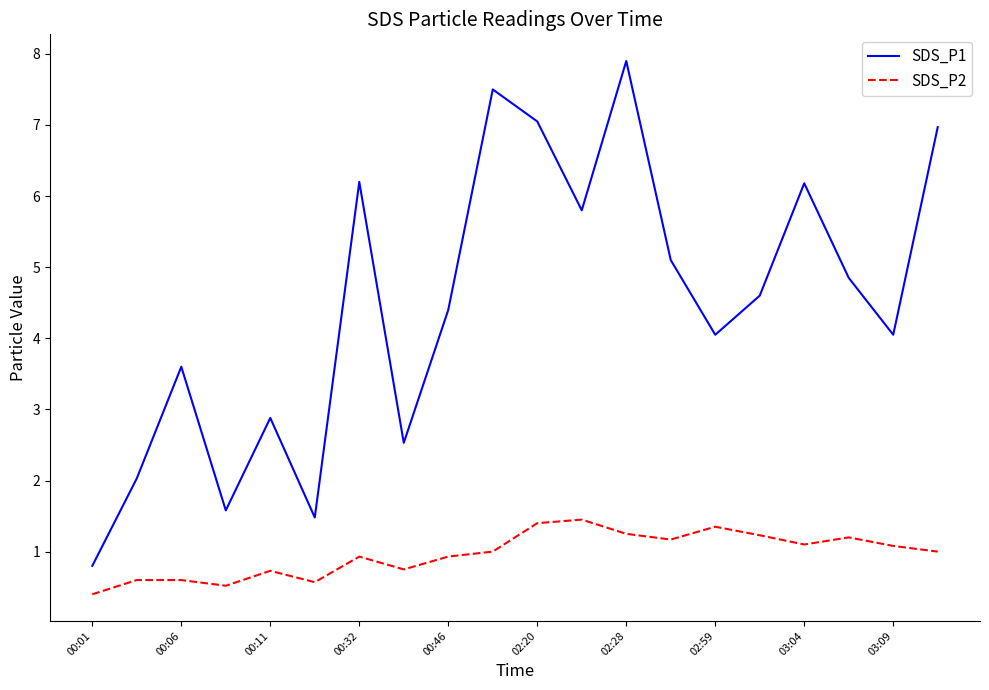

What is the lowest value of the SDS_P1 series?

0.8